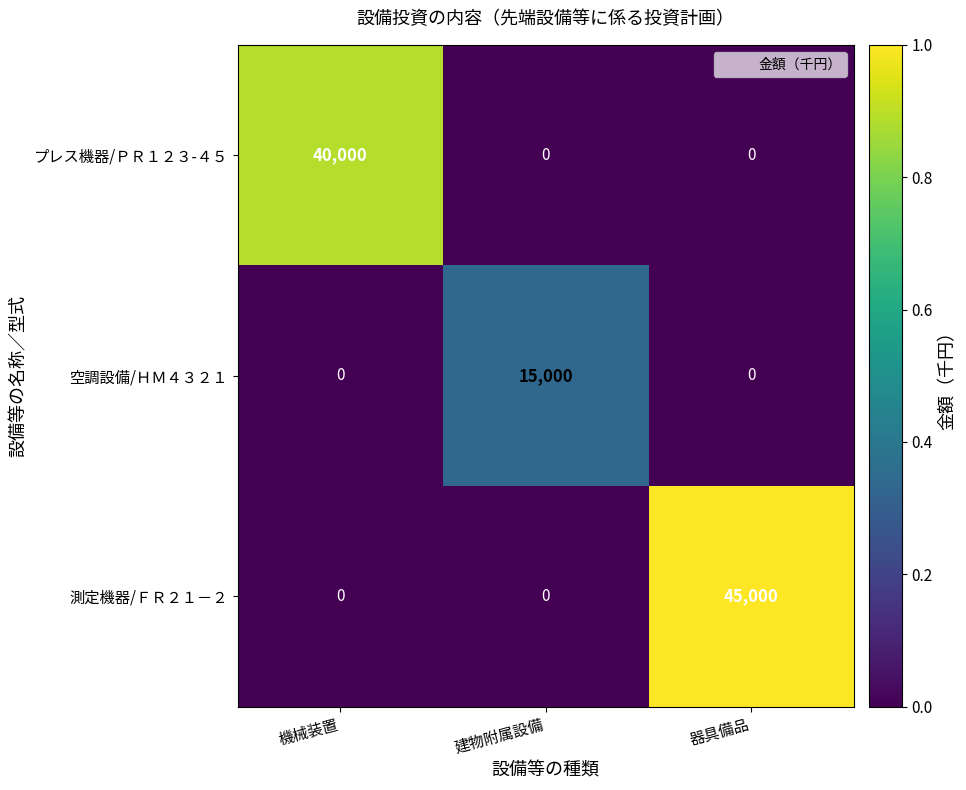

True or false: 測定機器/ＦＲ２１－２ has a value of 0 at 機械装置.

True